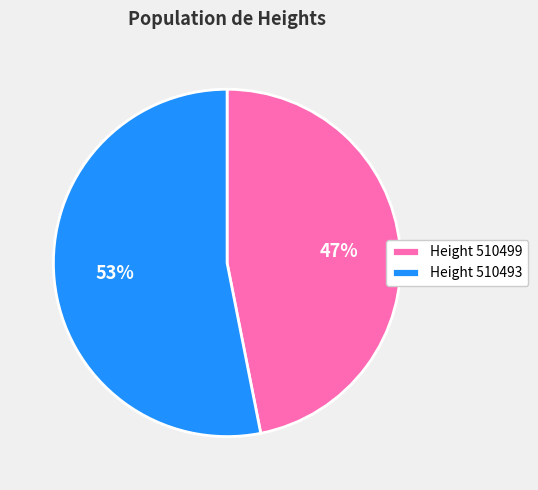

To the nearest percent, what portion does Height 510499 represent?

47%